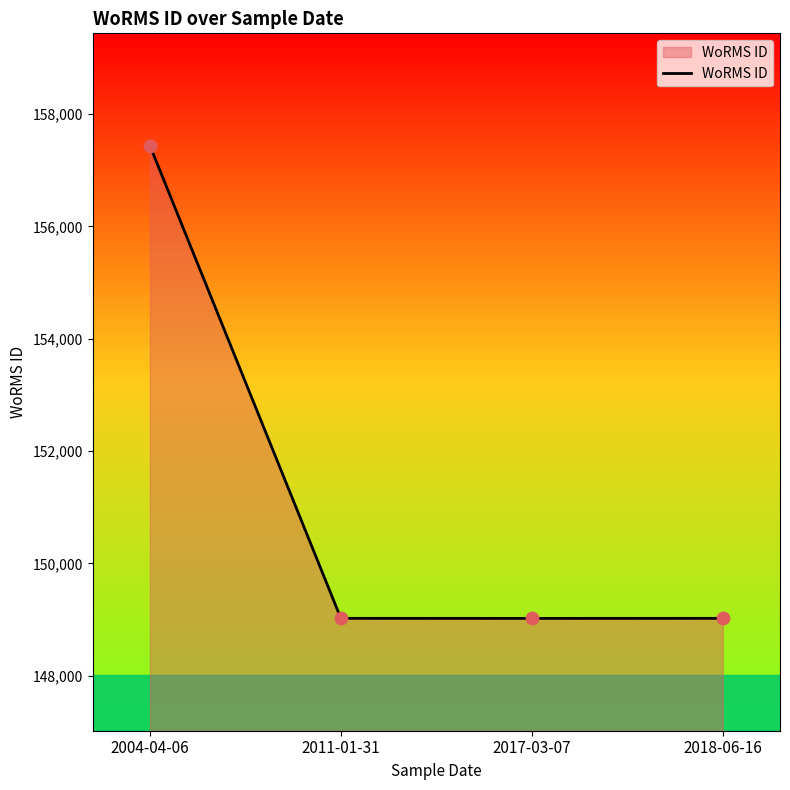

What is the change in value from 2004-04-06 to 2017-03-07?

-8416